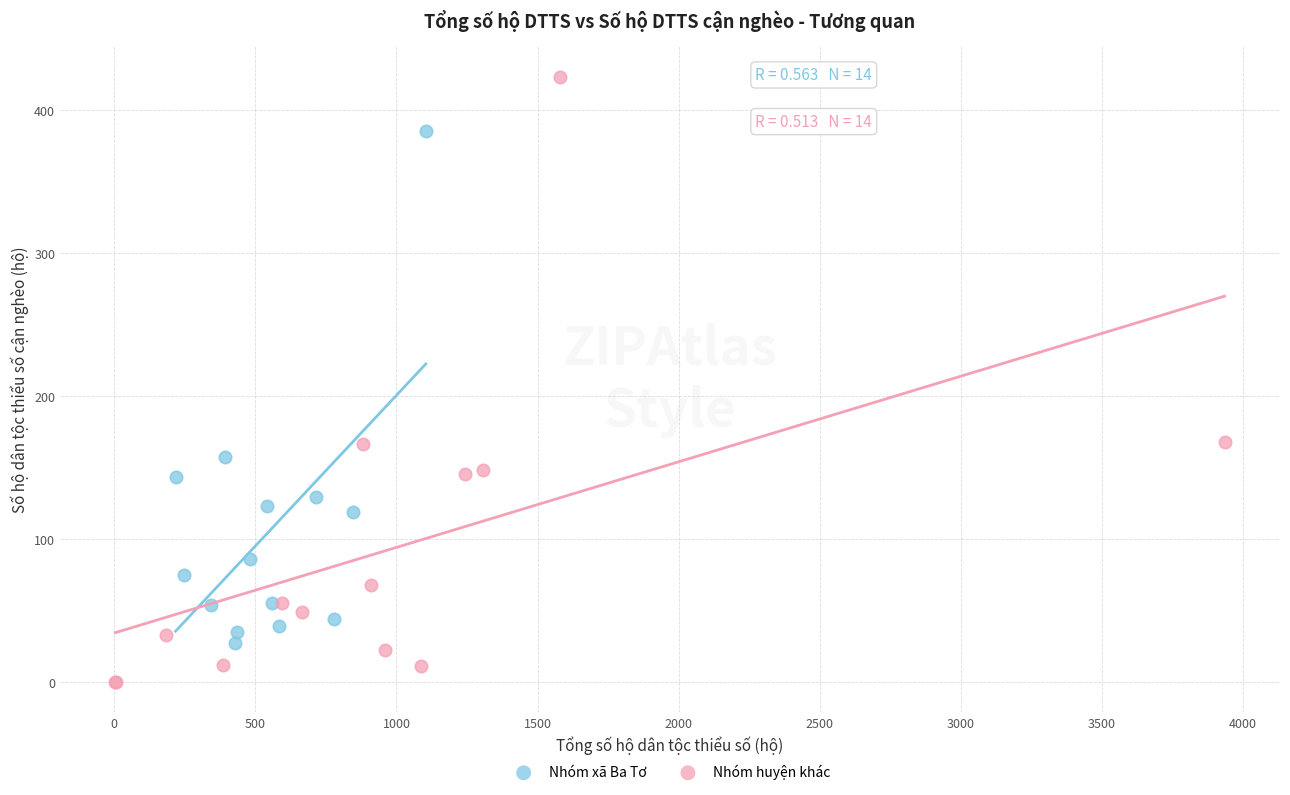

Which series contains the highest Y value?

Nhóm huyện khác